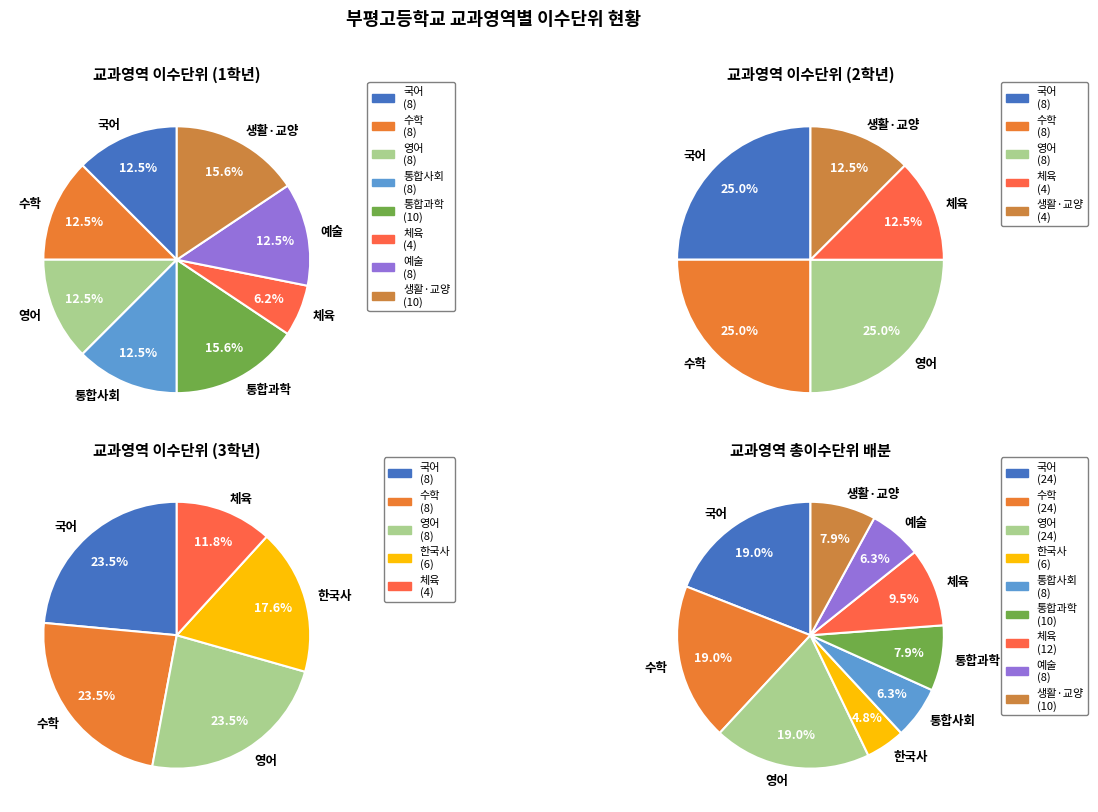

To the nearest percent, what is the combined percentage of 예술 and 한국사?

11%